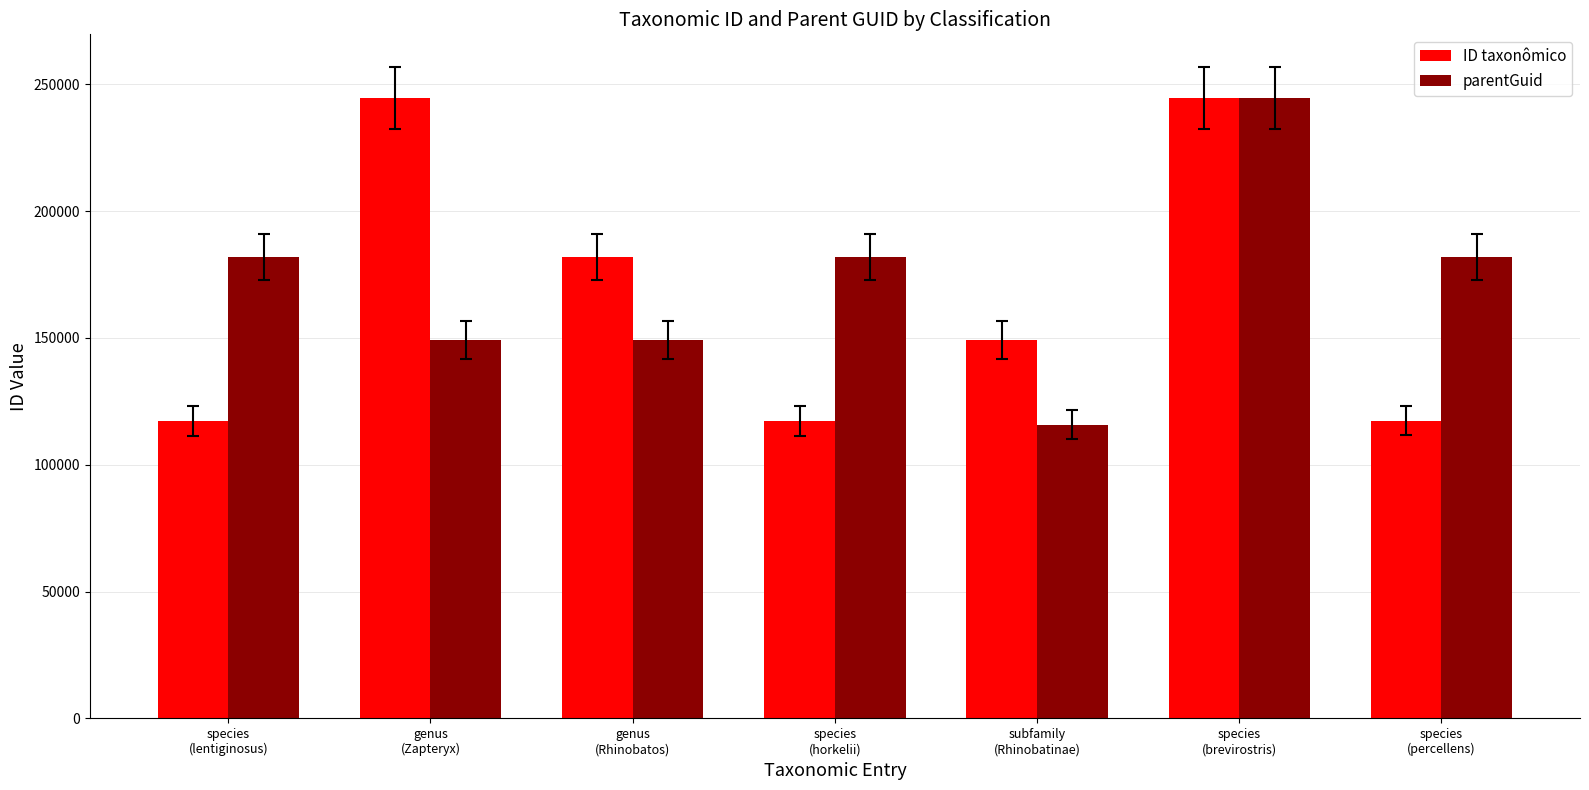

Where does the ID taxonômico series first go above 149082?

genus
(Zapteryx)